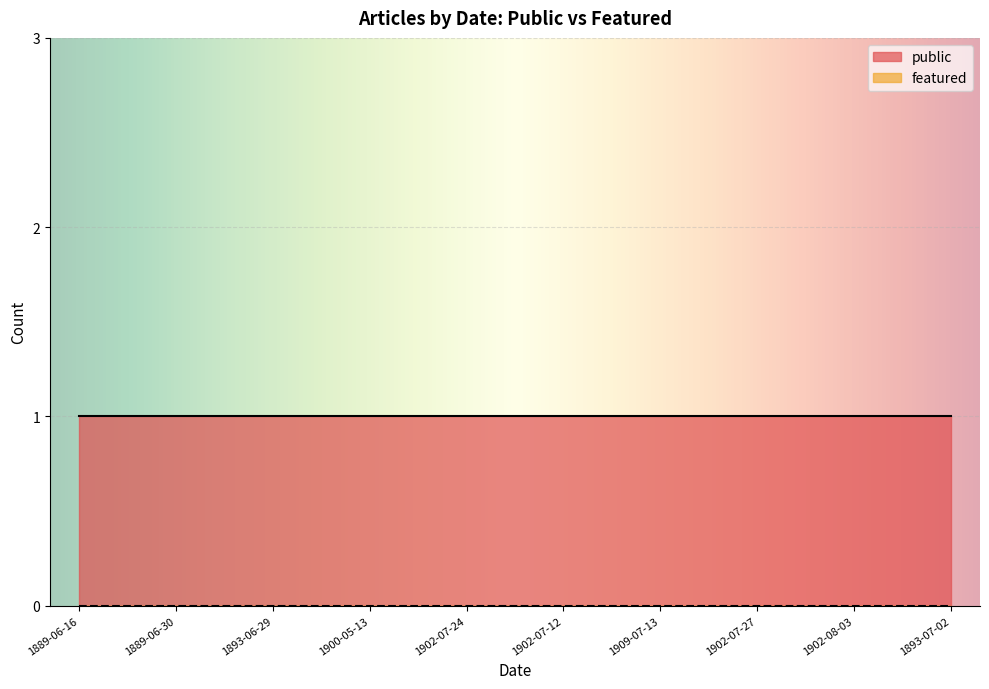

True or false: public and featured intersect in this chart.

False